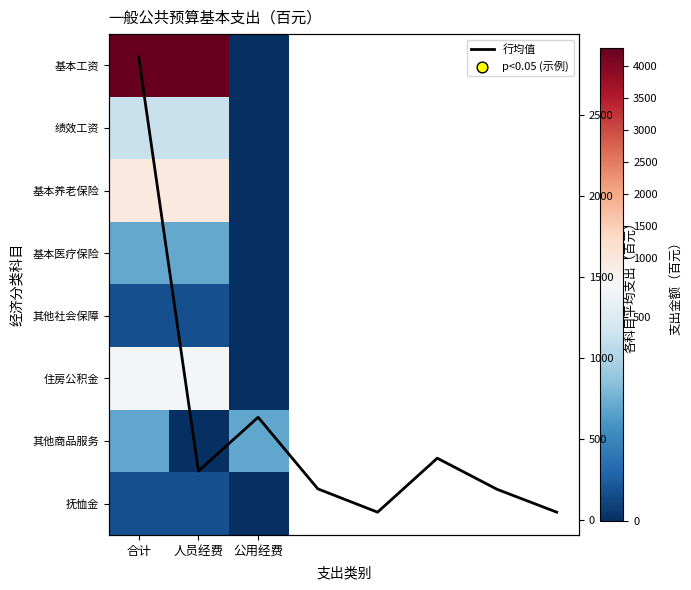

Is the value of 住房公积金 at 人员经费 greater than the value of 基本养老保险 at 公用经费?

Yes